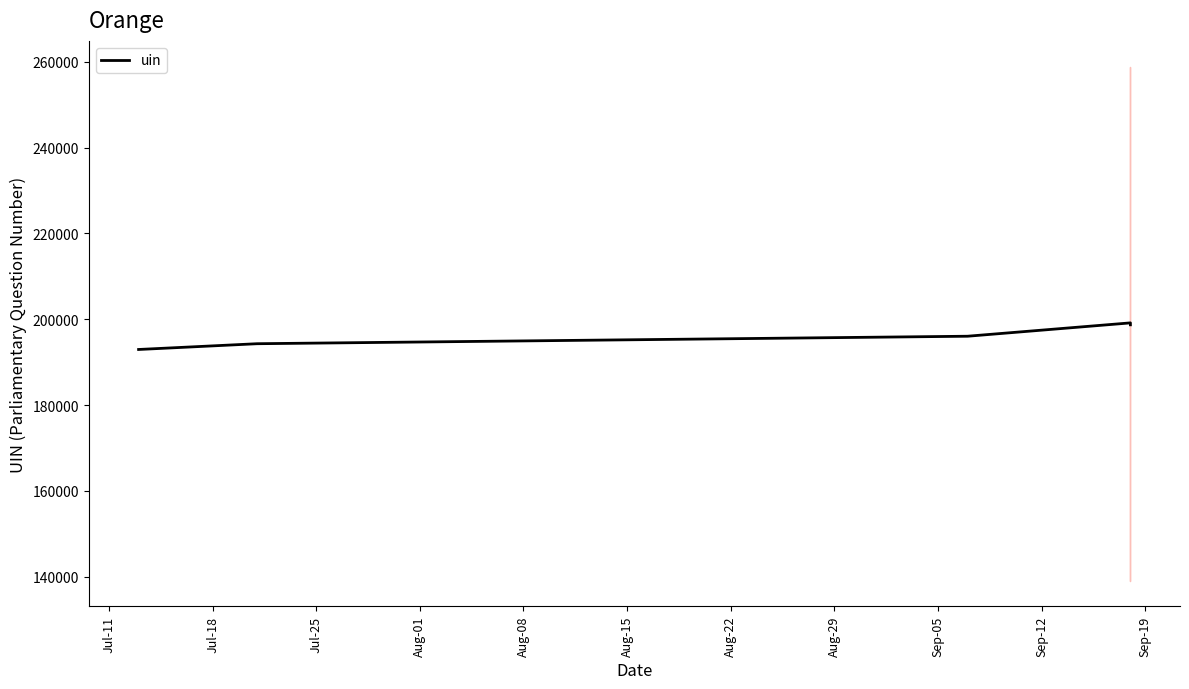

How many lines are shown in the chart?

1